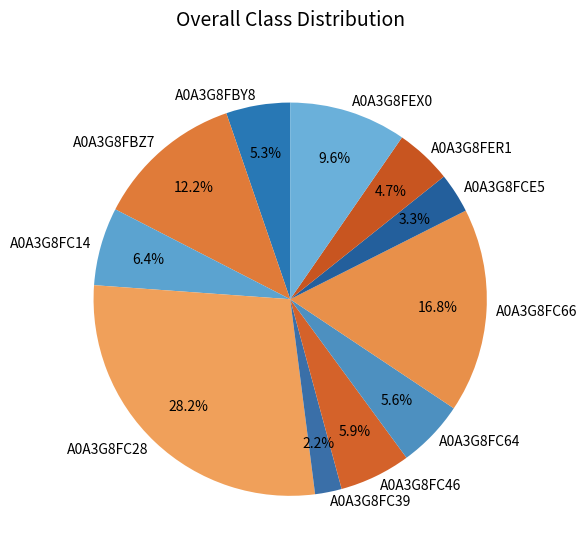

What percentage is the A0A3G8FC64 slice, to the nearest percent?

6%